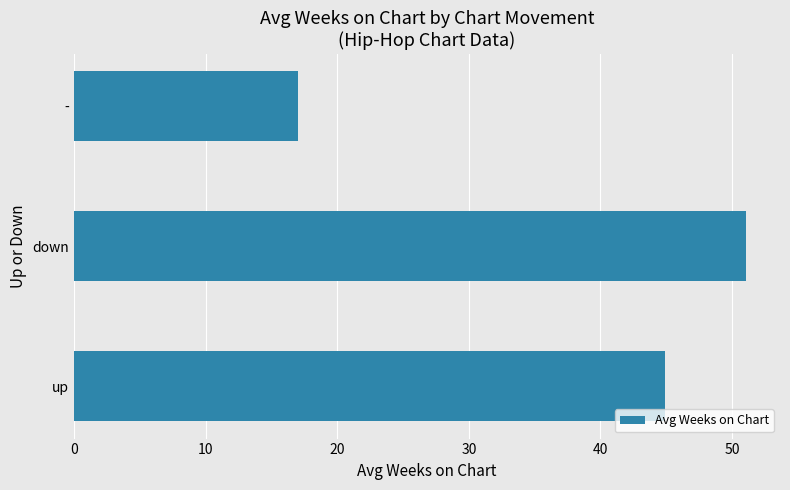

What is the change in value from up to down?

+6.2